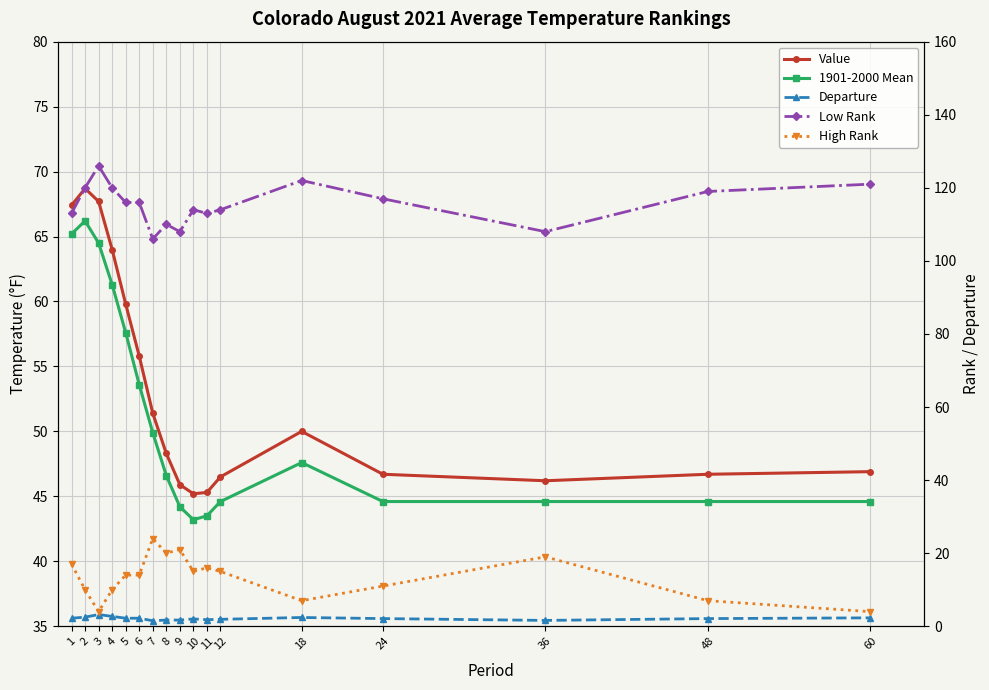

What is the total value across all series at 11?

219.6